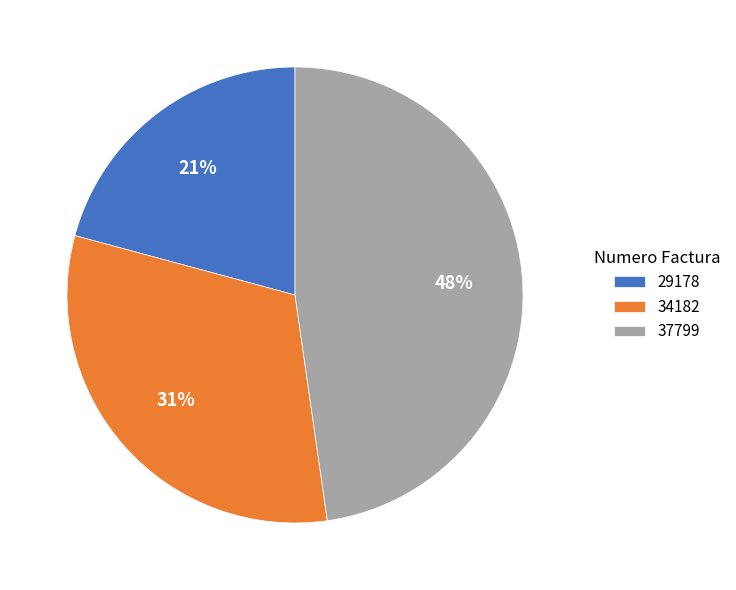

Between 29178 and 34182, which is larger?

34182